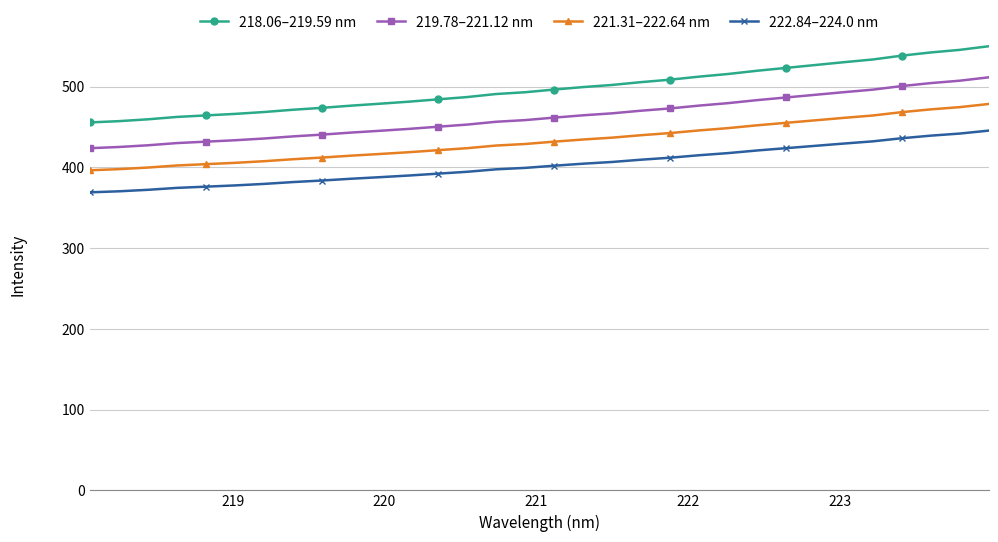

Is this an area chart (filled region under the line)?

No